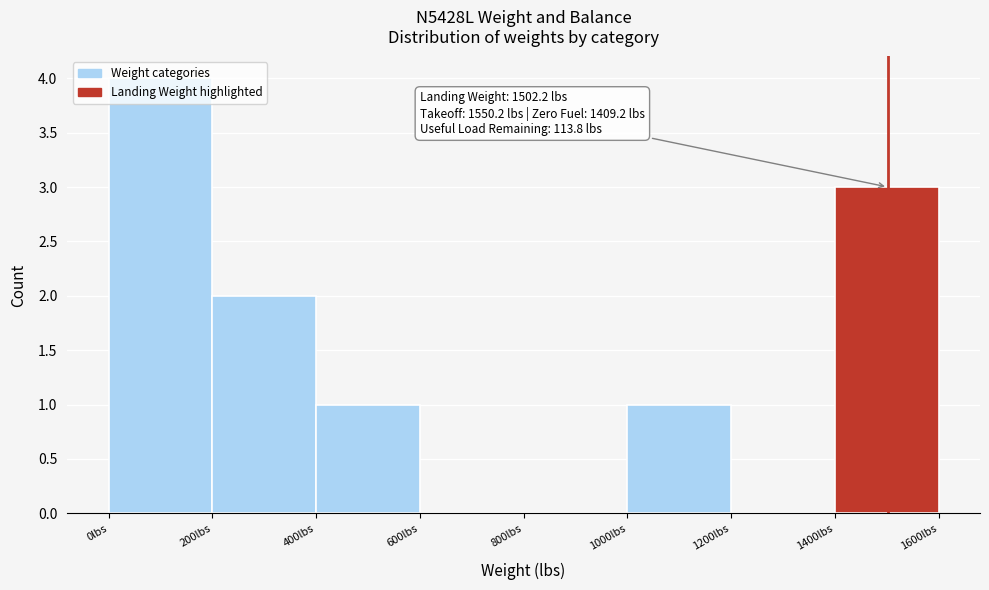

Which range on the x-axis has the tallest bar?

0 to 200